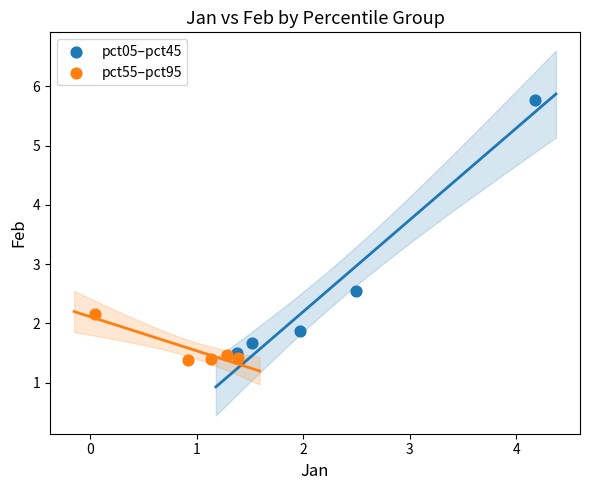

Which series contains the highest Y value?

pct05–pct45